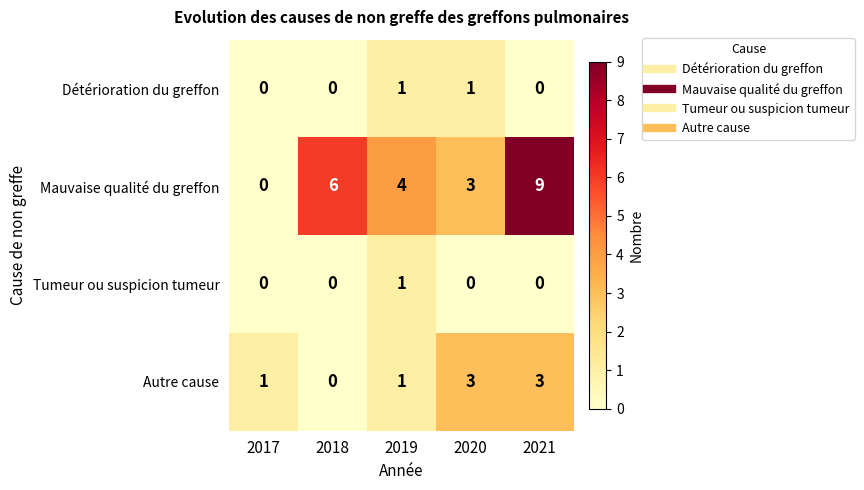

What is the average value of the Mauvaise qualité du greffon series?

4